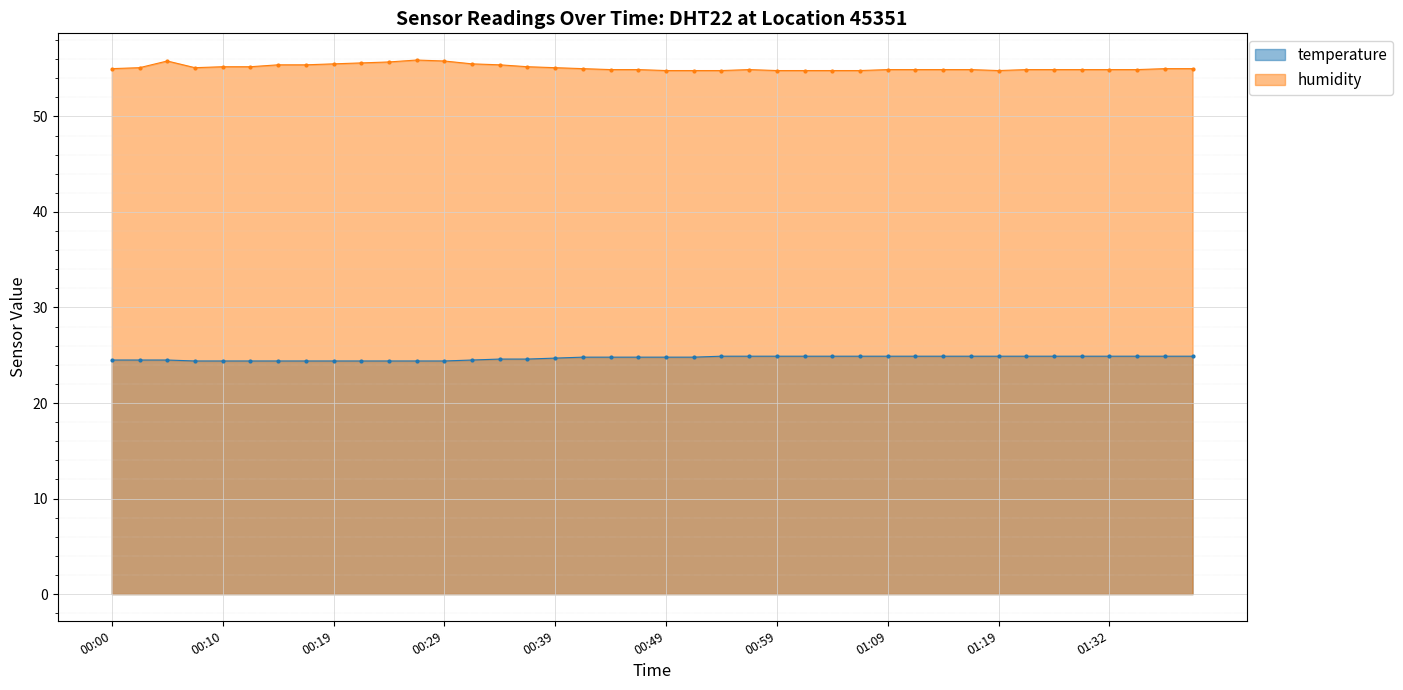

Which series has the widest spread of values?

humidity